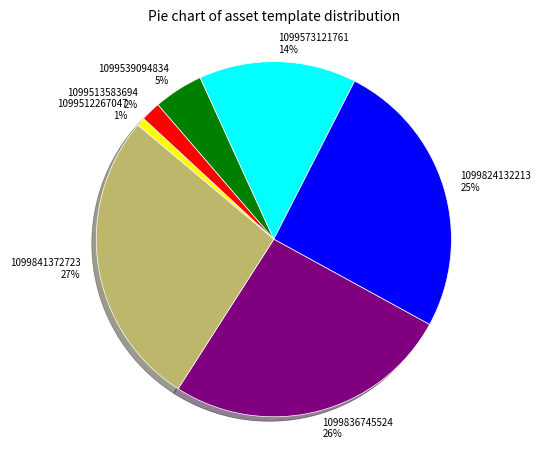

How many segments does this pie chart have?

7